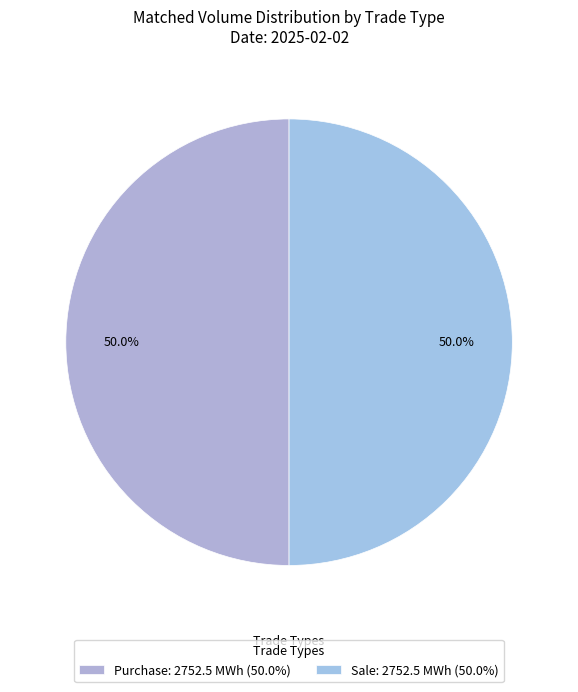

How many slices are in this pie chart?

2